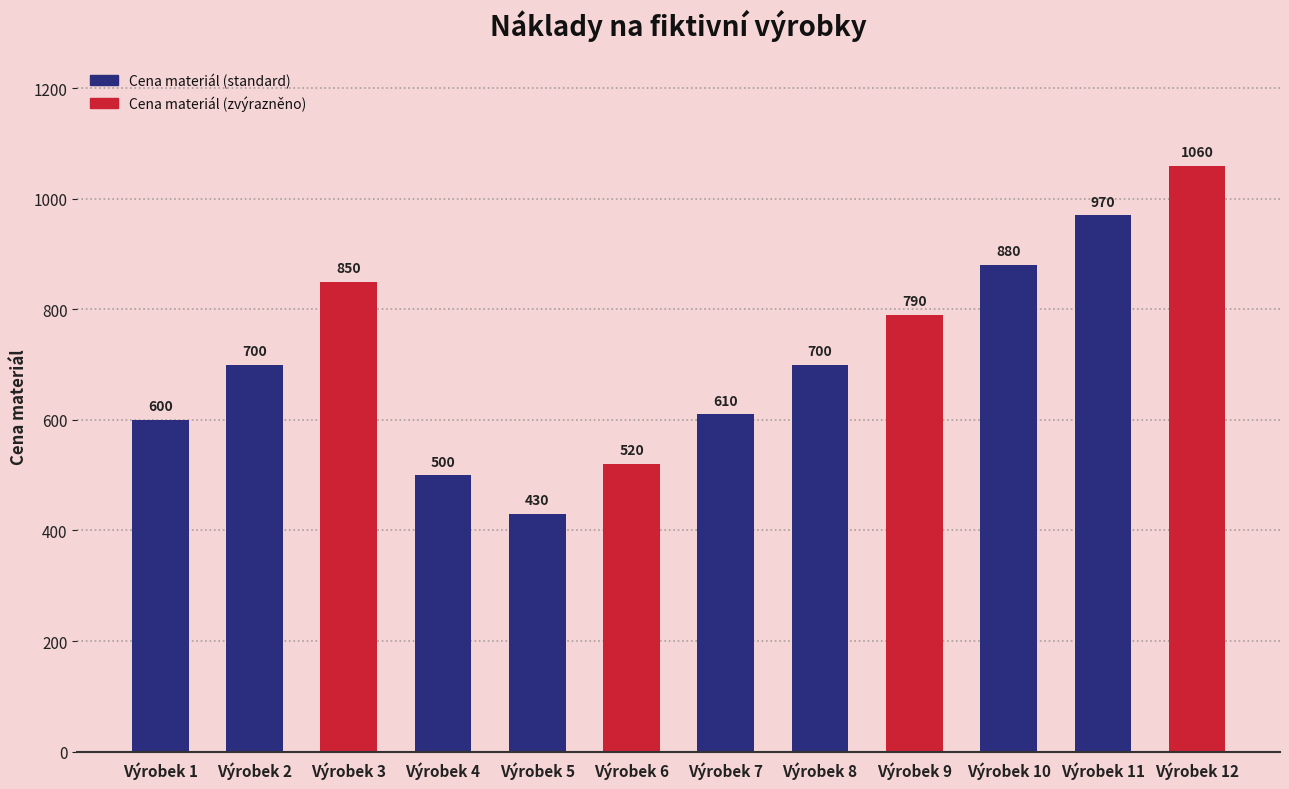

What is the difference between the second highest and second lowest values?

470